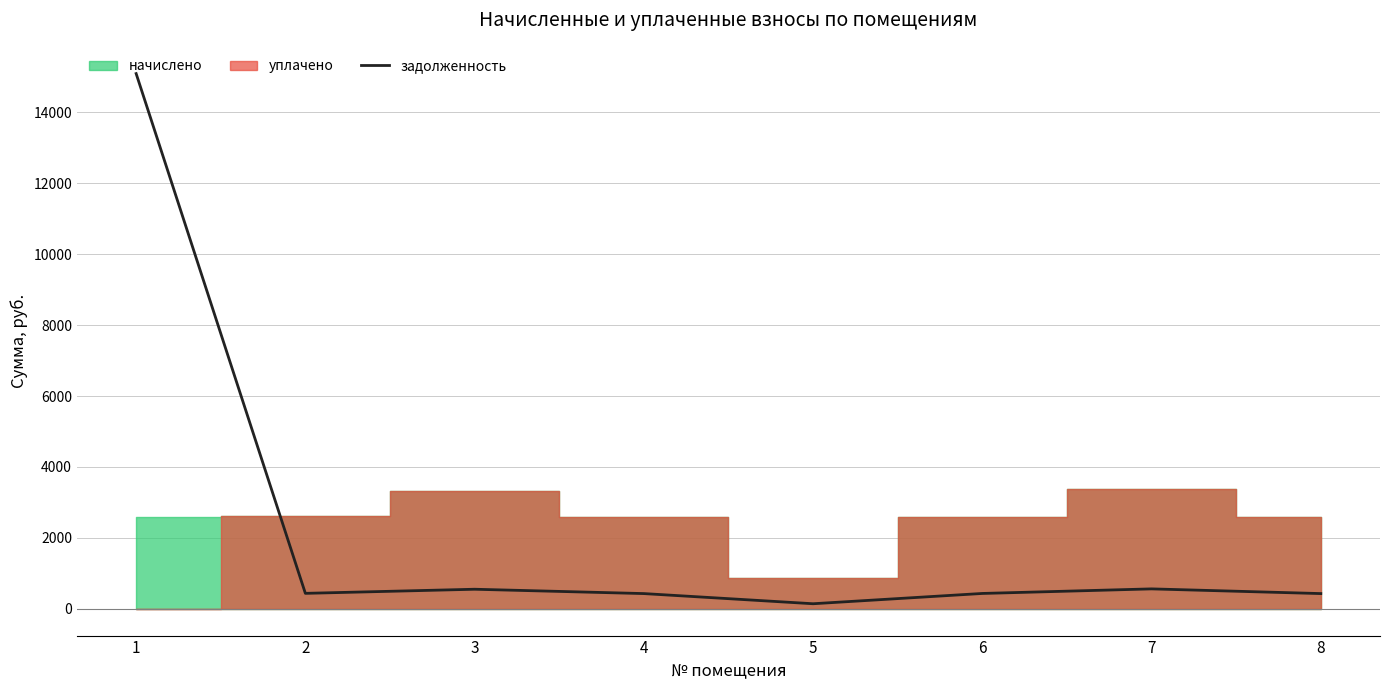

At which category does the chart reach its minimum across all series?

5